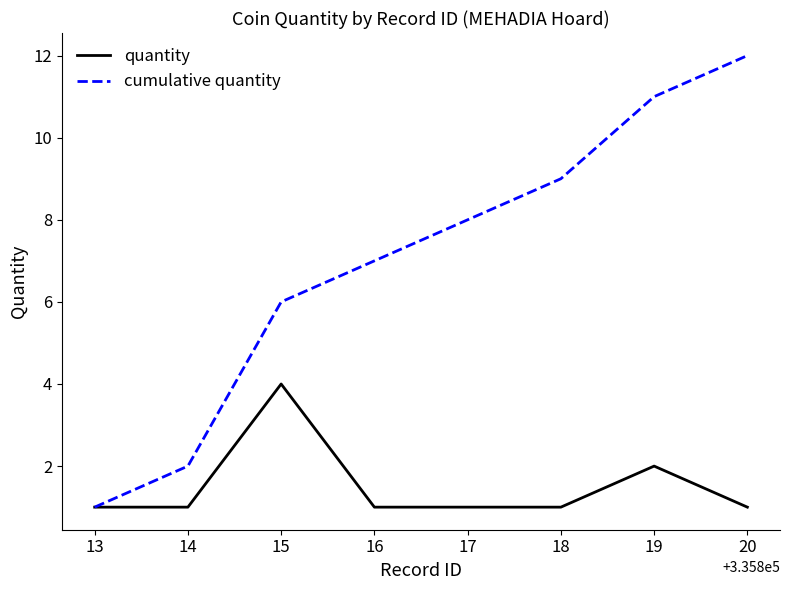

What is the spread (max minus min) of values at 19?

9